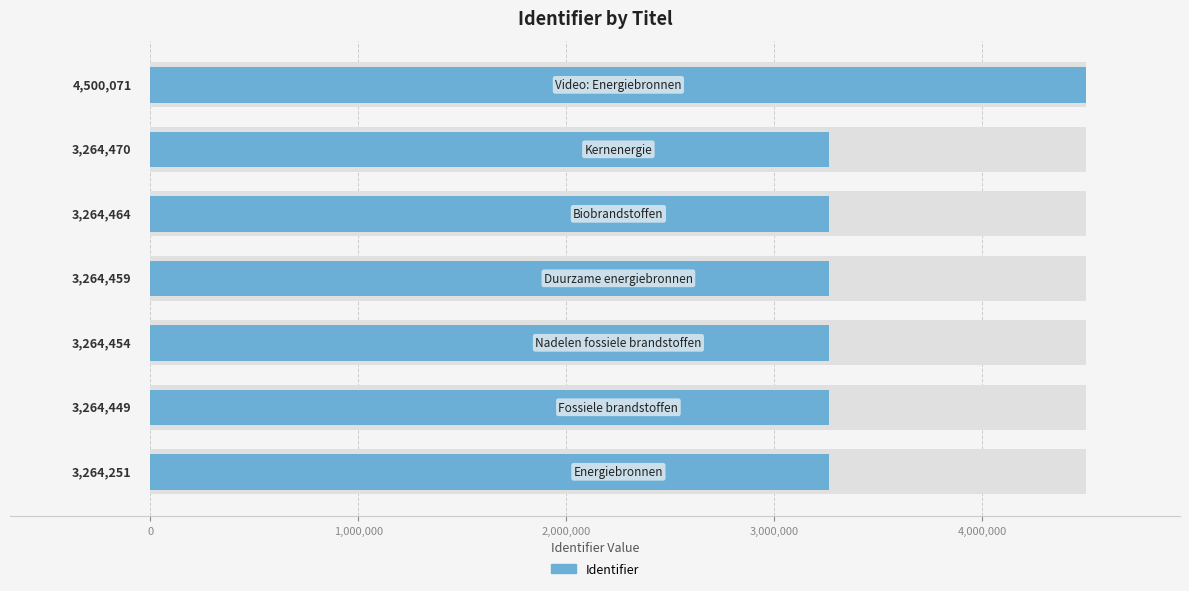

What position from the left is 3,000,000?

4